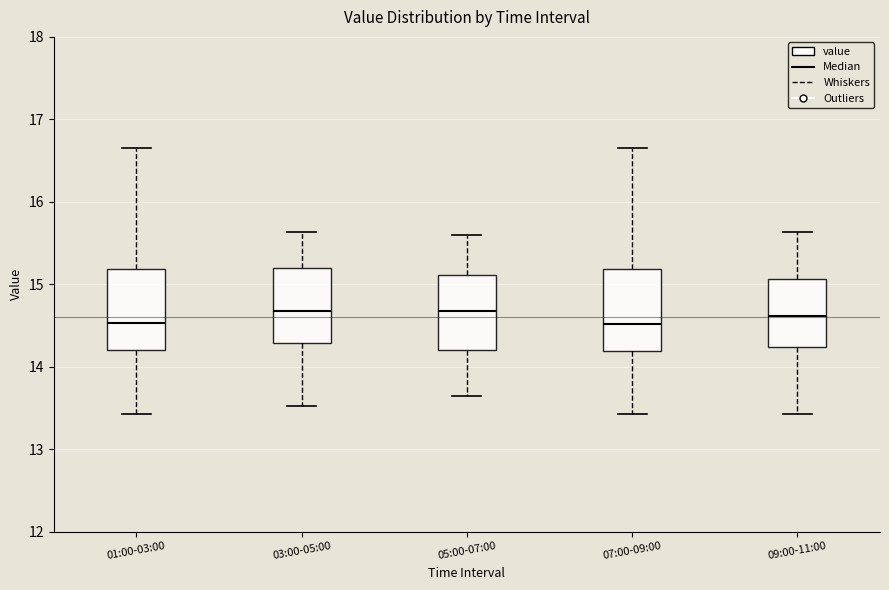

Where does the median line of the box for 07:00-09:00 sit on the y-axis? The values are not printed on the chart, so give them approximately, as read against the axis.

14.5